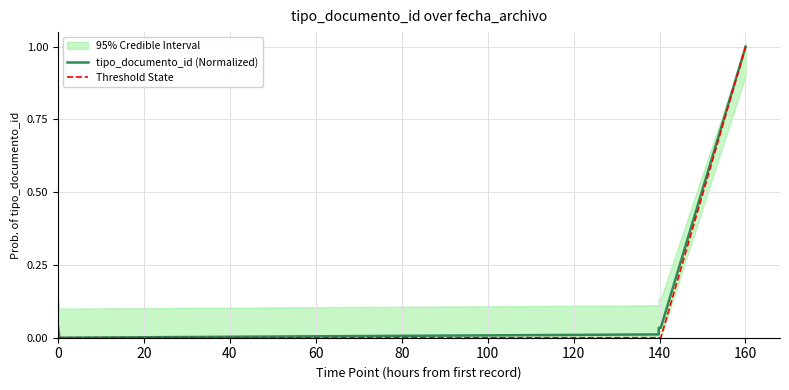

Where is the first local minimum for tipo_documento_id (Normalized)?

40